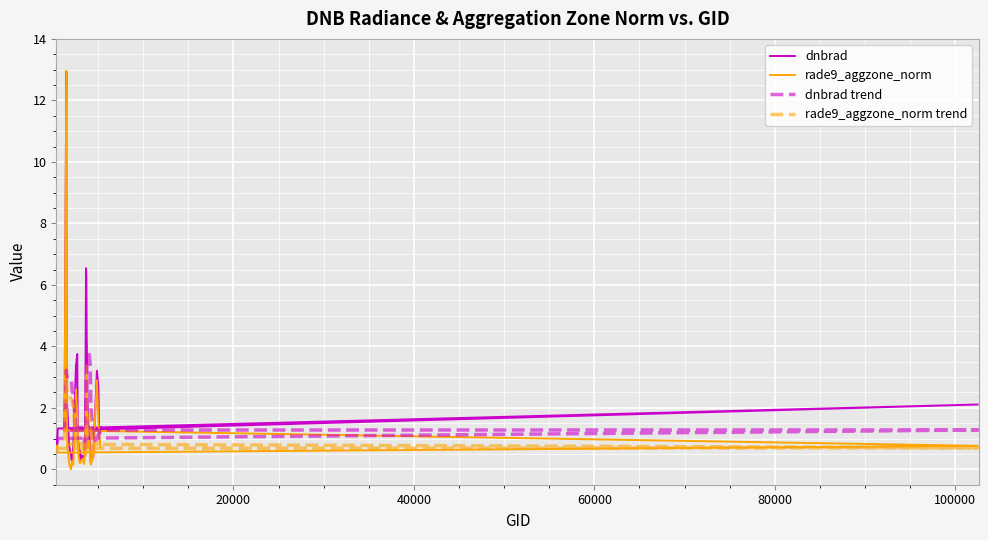

How many data points does each series have?

40